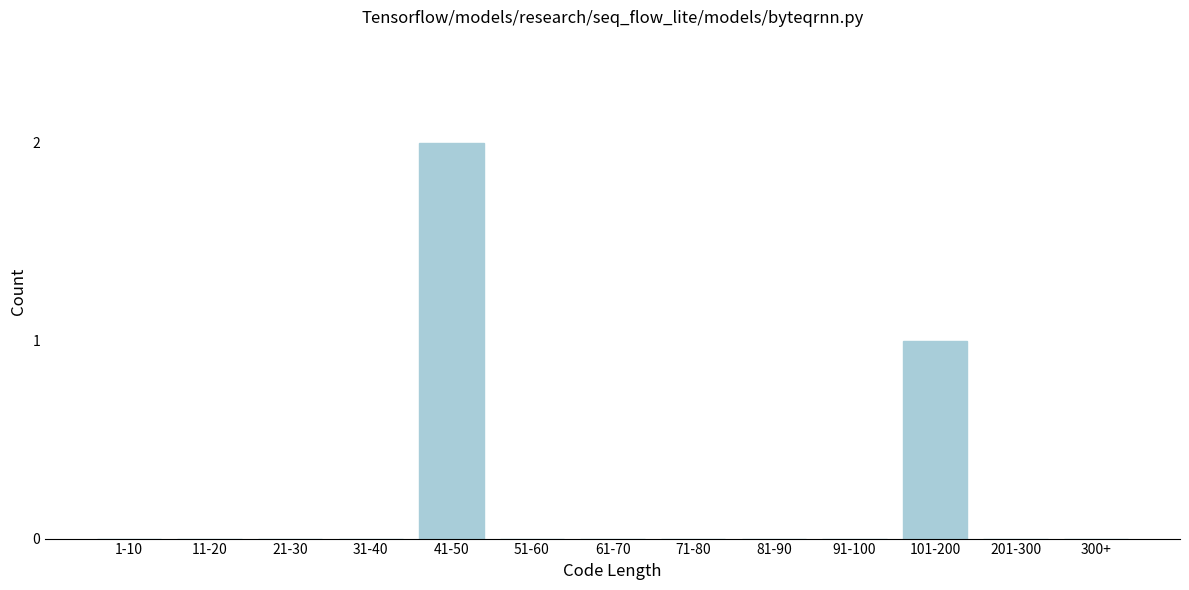

Reading left to right, extract all data points from this chart.

1-10=0	11-20=0	21-30=0	31-40=0	41-50=2	51-60=0	61-70=0	71-80=0	81-90=0	91-100=0	101-200=1	201-300=0	300+=0